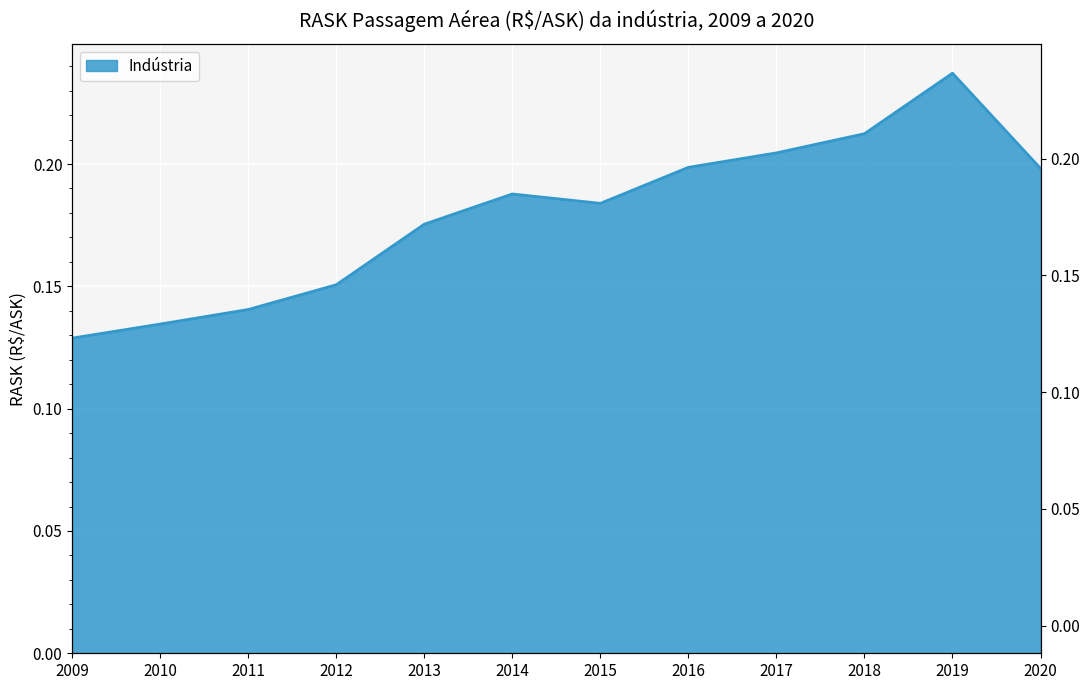

Reading right to left, what are all the values shown in this chart?

0.2	0.2	0.2	0.2	0.2	0.2	0.2	0.2	0.2	0.1	0.1	0.1